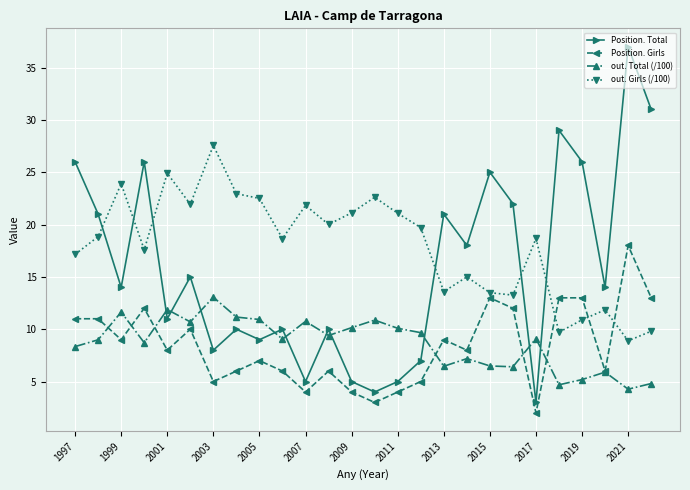

Rank the series by their maximum value, from highest to lowest.

Position. Total, out. Girls (/100), Position. Girls, out. Total (/100)